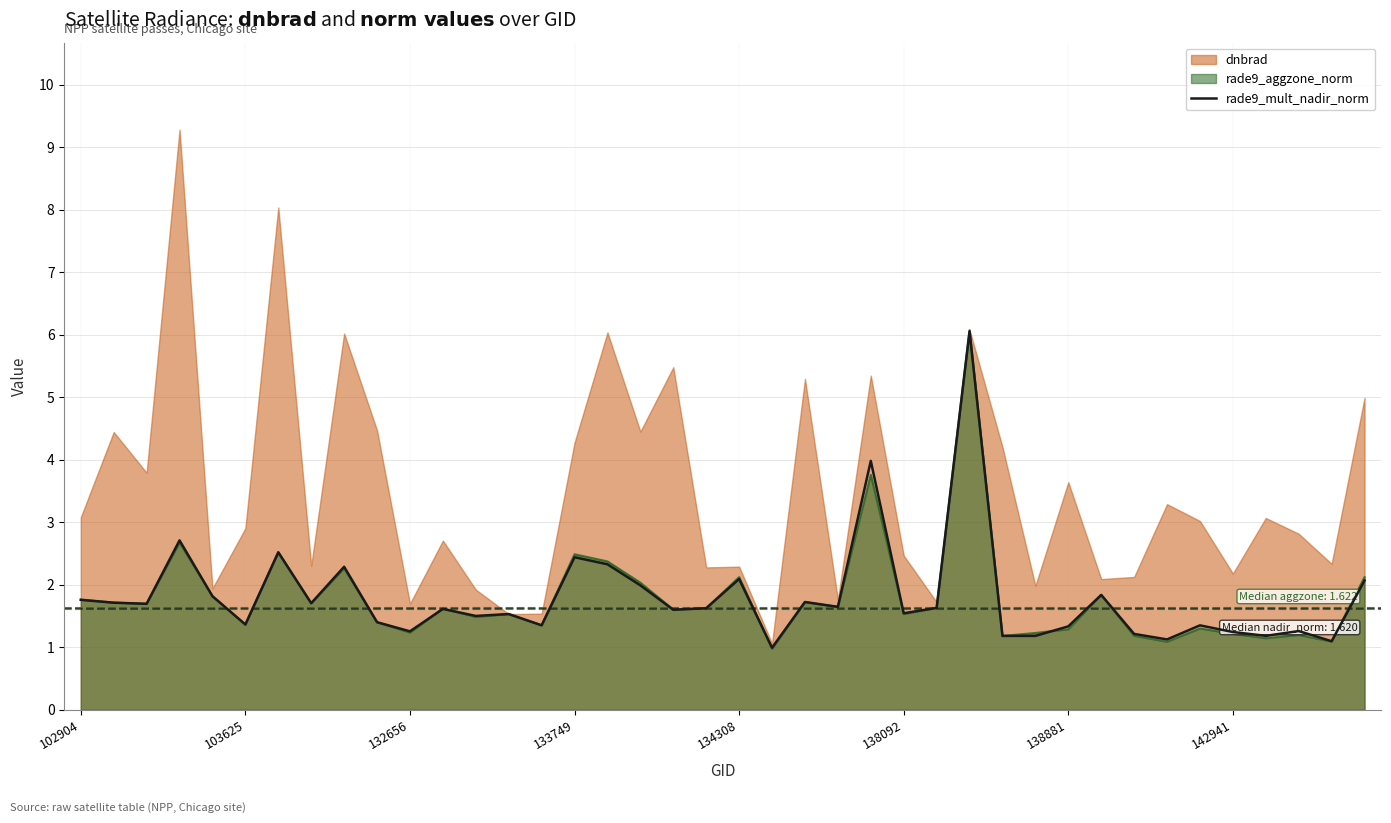

Which series has the largest total across all categories?

dnbrad